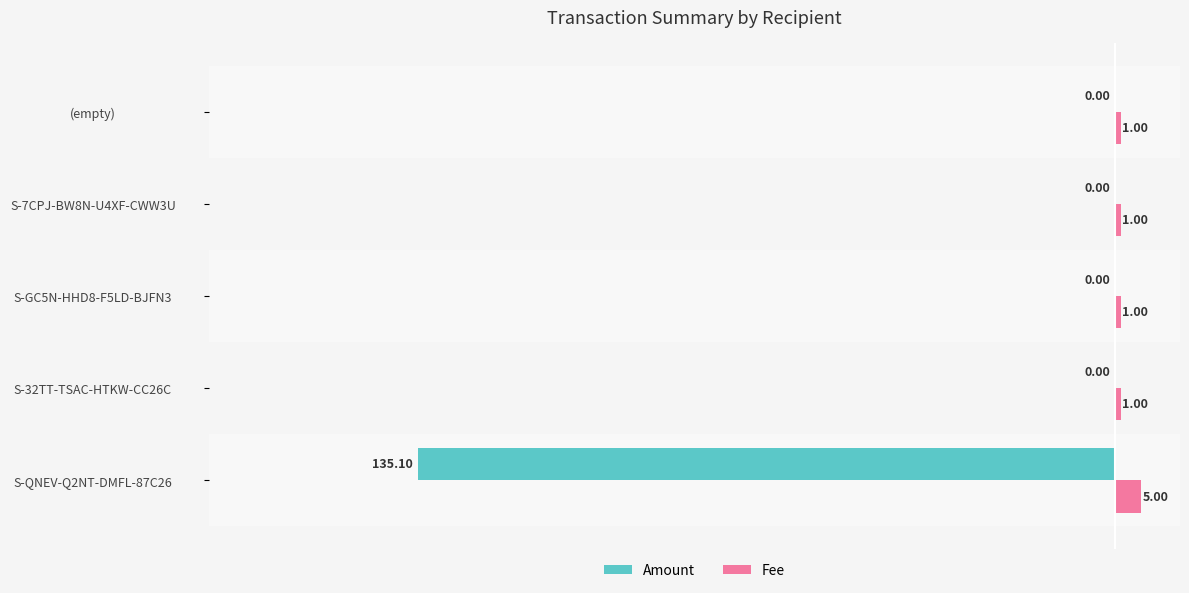

What is the sum of all Amount values?

-135.1